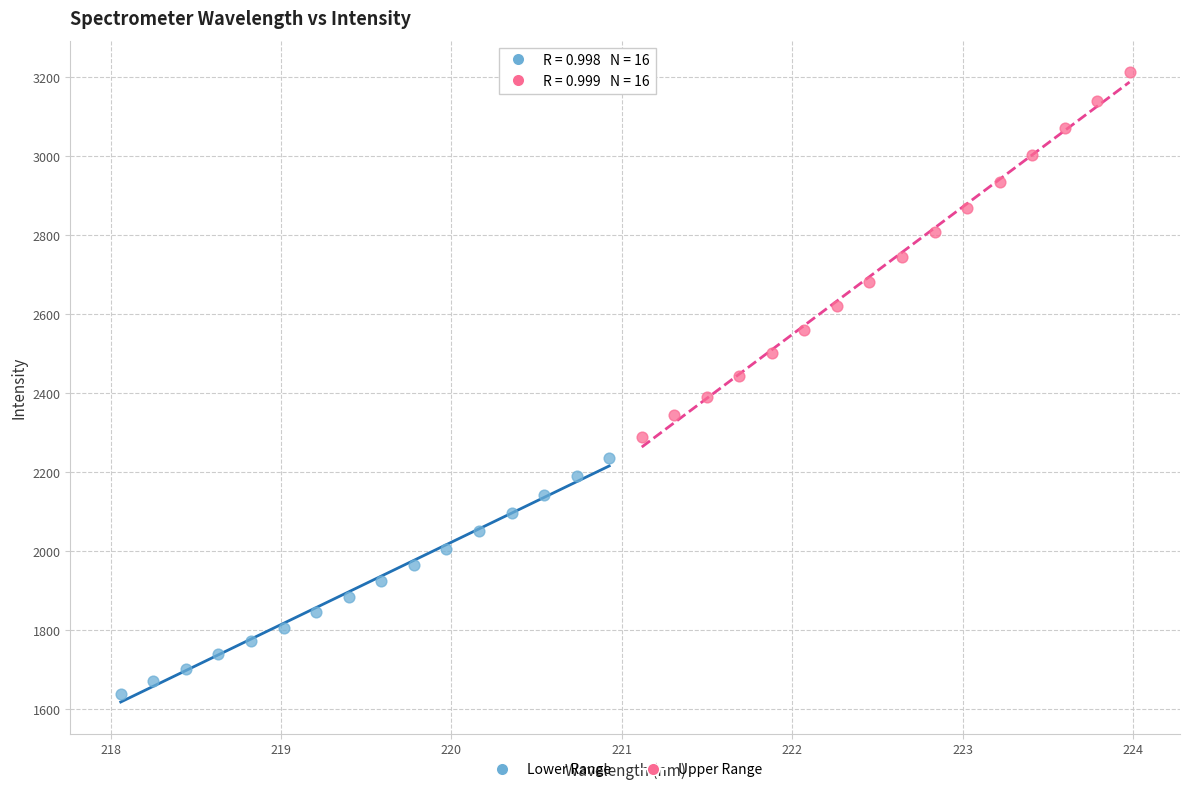

Which series contains the lowest Y value?

Lower Range